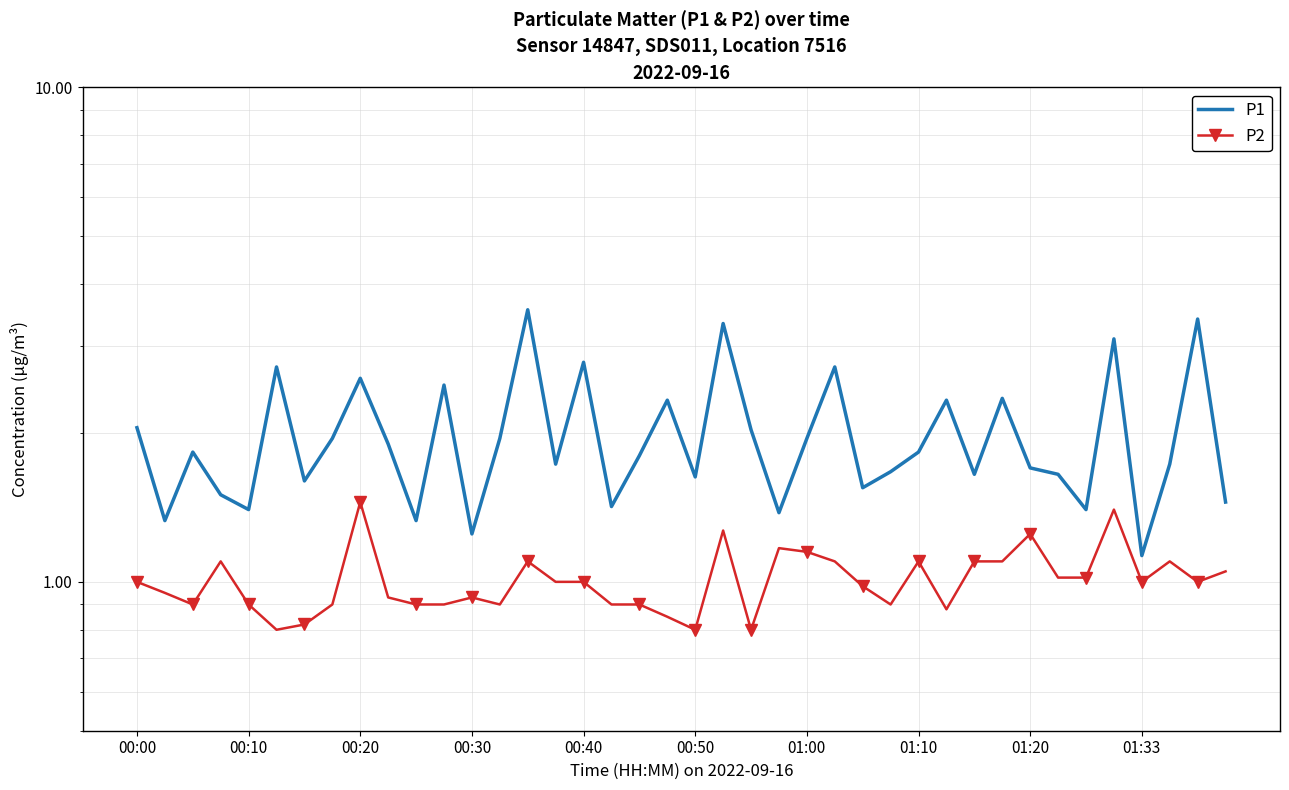

Count the number of categories in the chart.

40